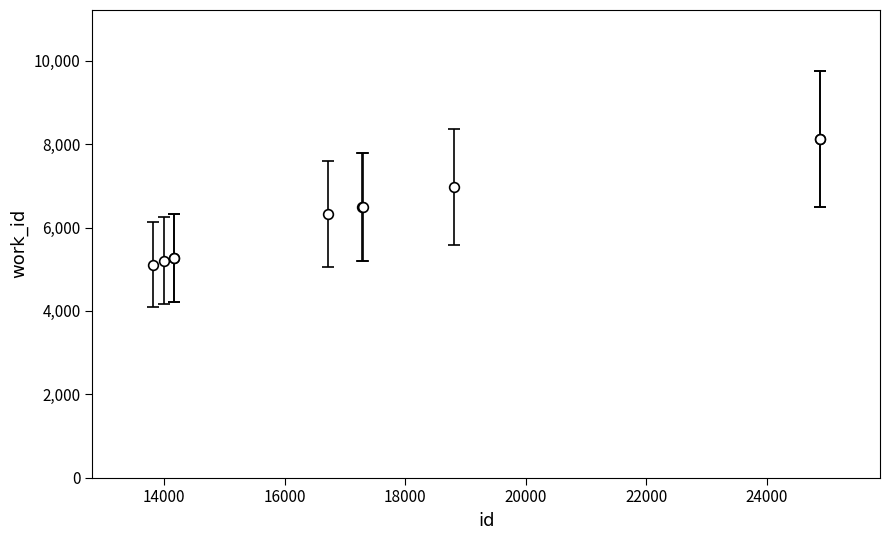

What is the difference between the maximum and minimum values?

3020